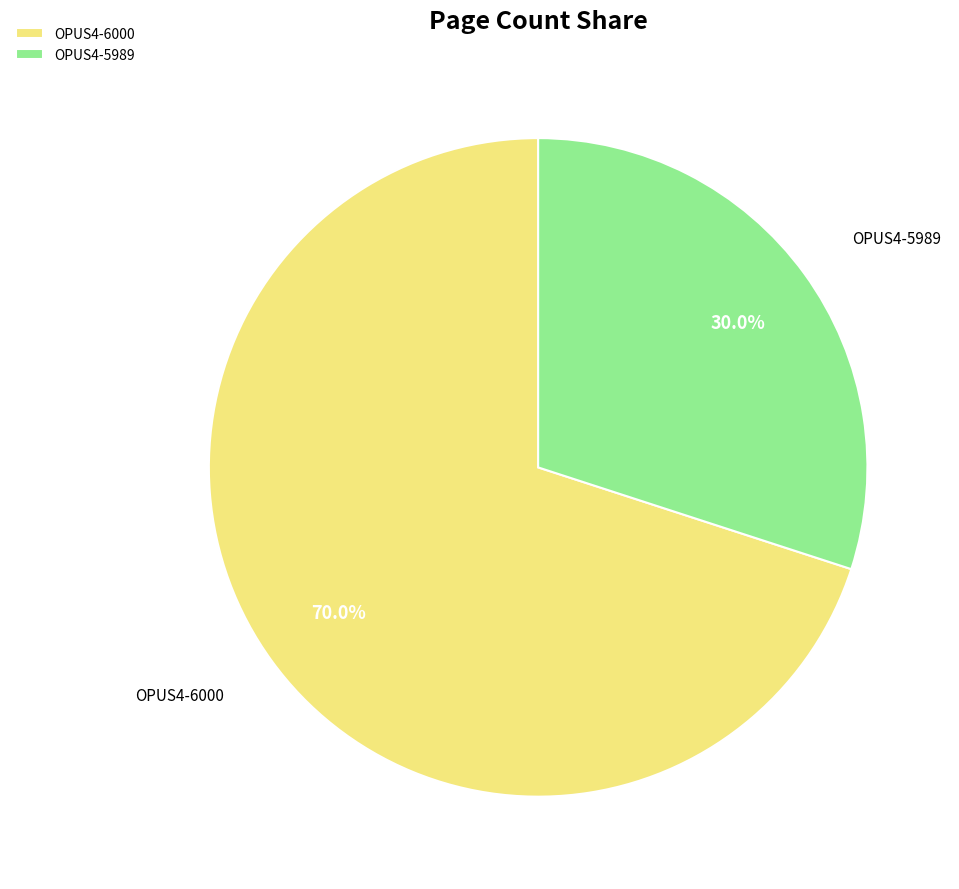

Between OPUS4-6000 and OPUS4-5989, which is larger?

OPUS4-6000